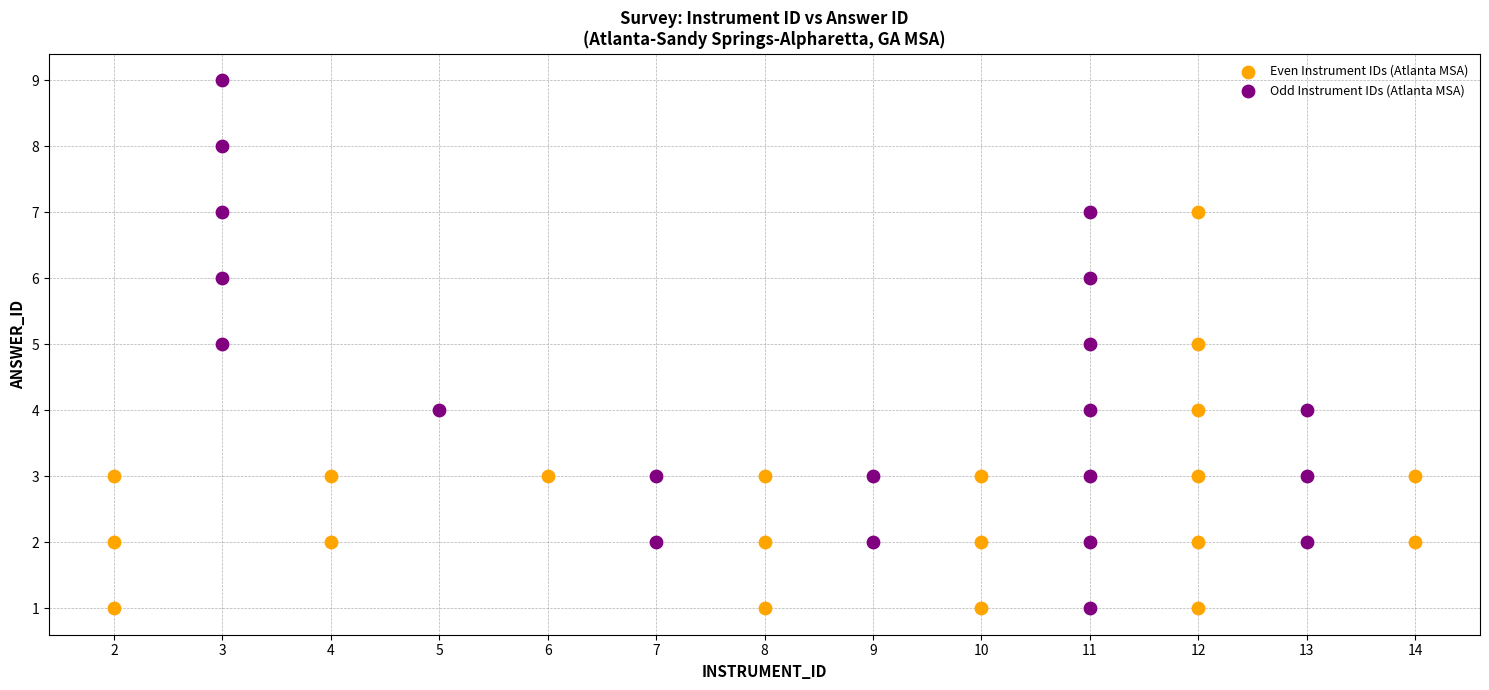

What are all the series names shown in the legend?

Even Instrument IDs (Atlanta MSA), Odd Instrument IDs (Atlanta MSA)